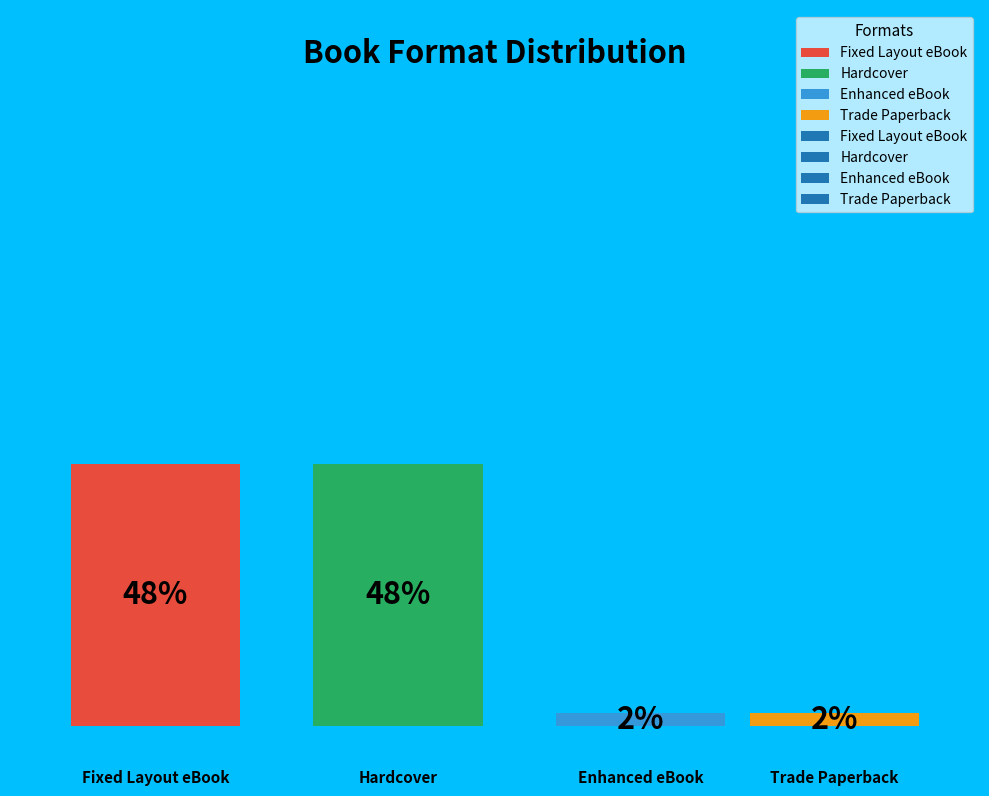

Count the number of slices in the pie.

4